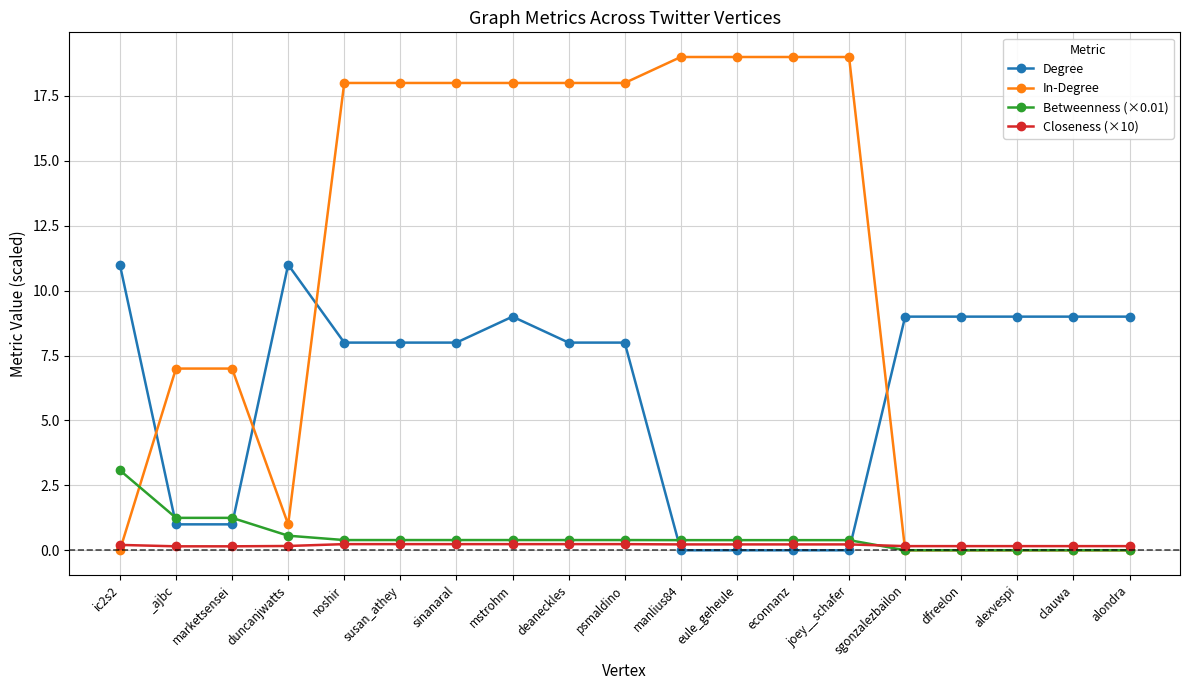

What is the total value across all series at manlius84?

19.6